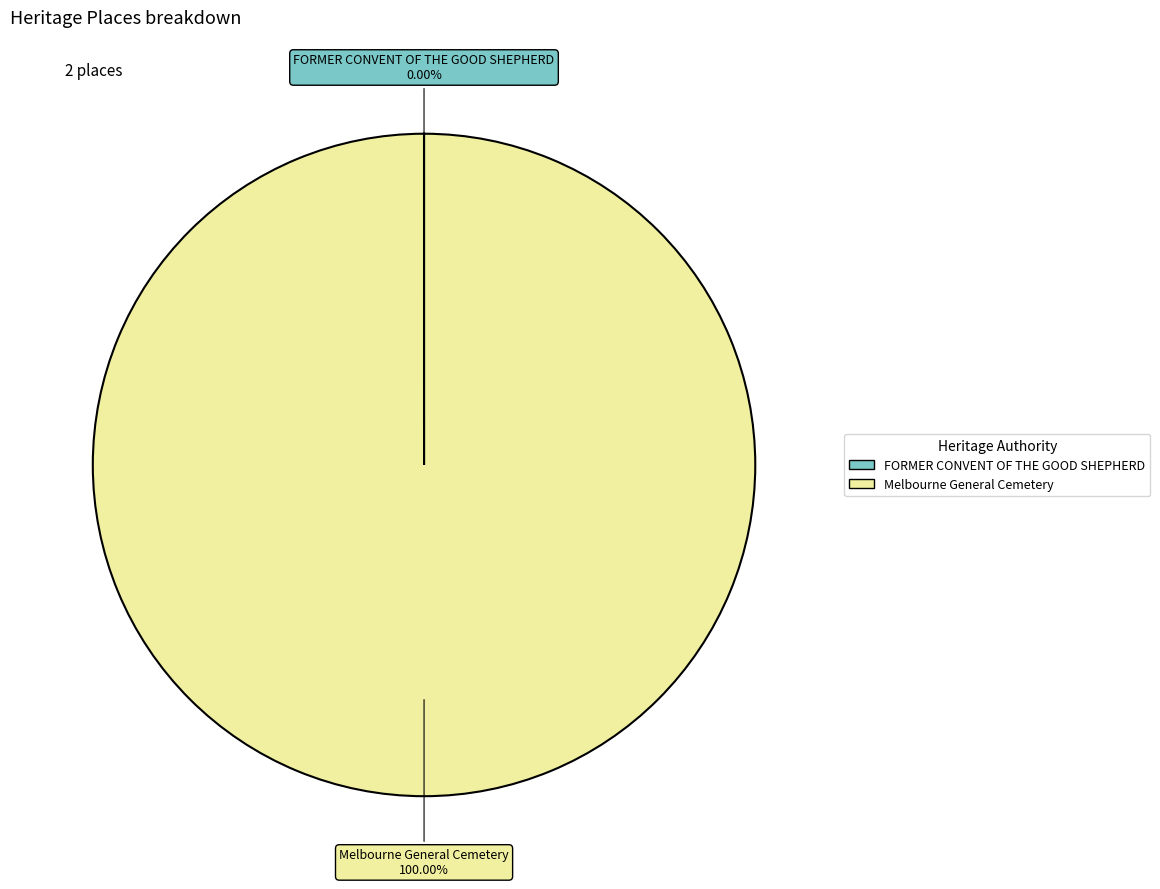

Does any single category account for the majority?

Yes